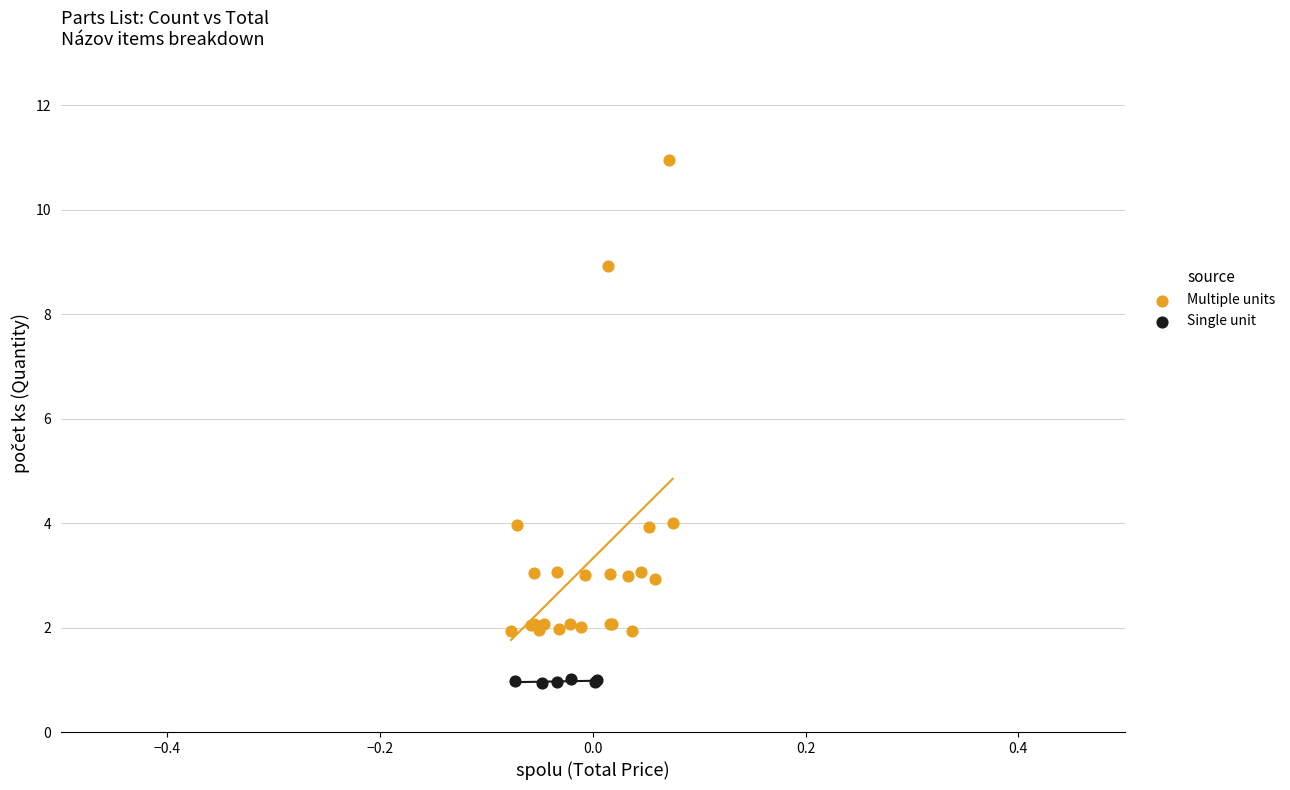

What are all the series names shown in the legend?

Multiple units, Single unit